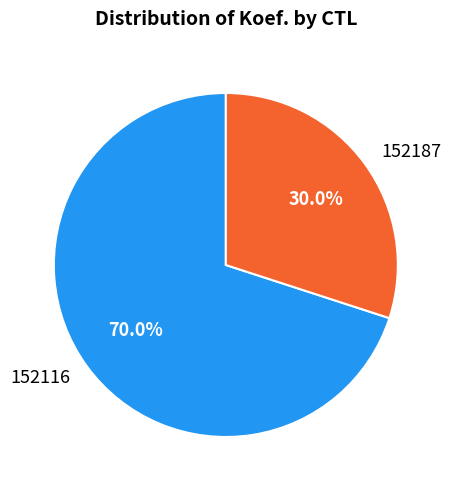

Does 152187 represent more than half of the total?

No